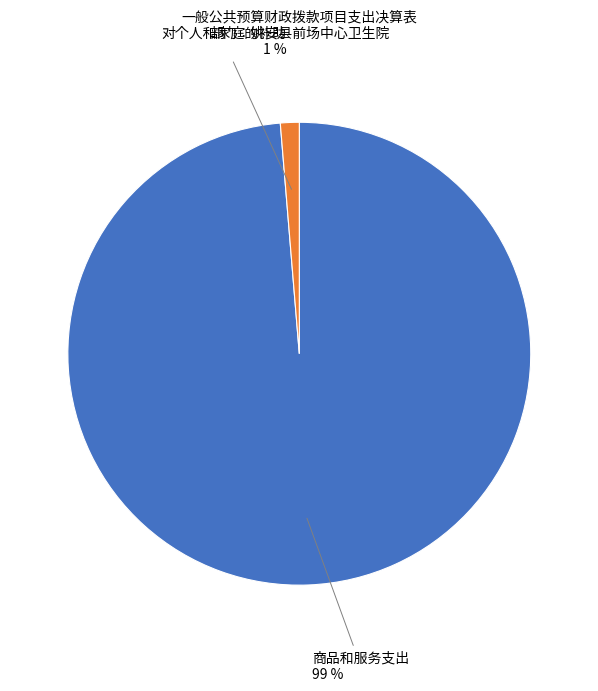

To the nearest percent, what is the average slice percentage?

50%